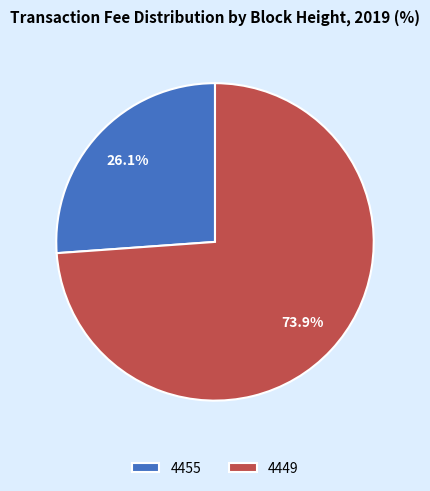

Which slice is the smallest?

4455